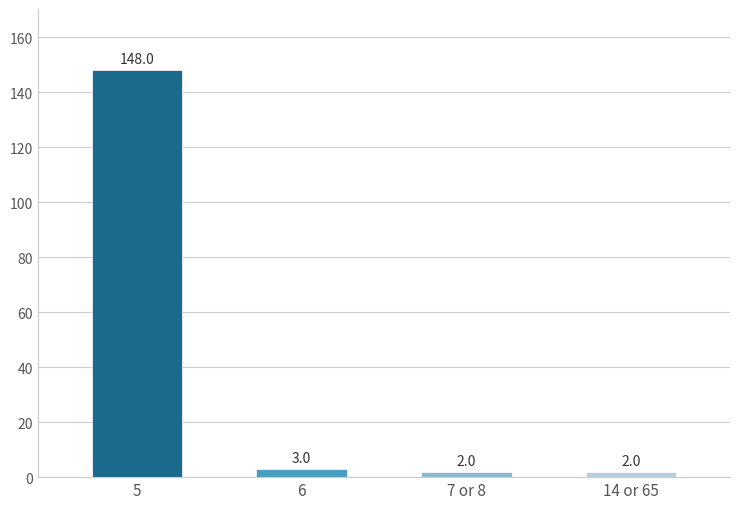

Reading left to right, list all the values displayed in this chart.

148	3	2	2